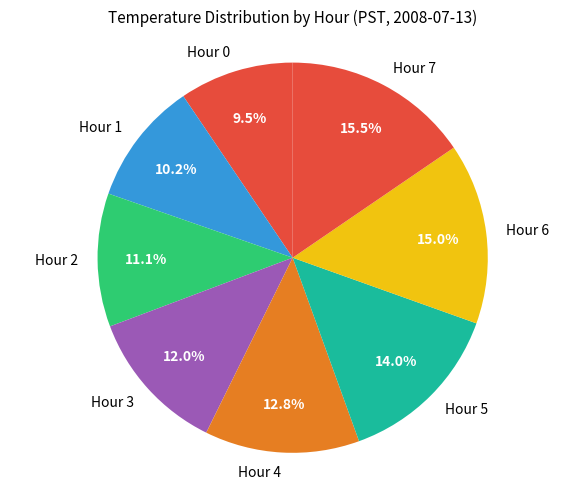

Does Hour 7 account for over 50% of the chart?

No